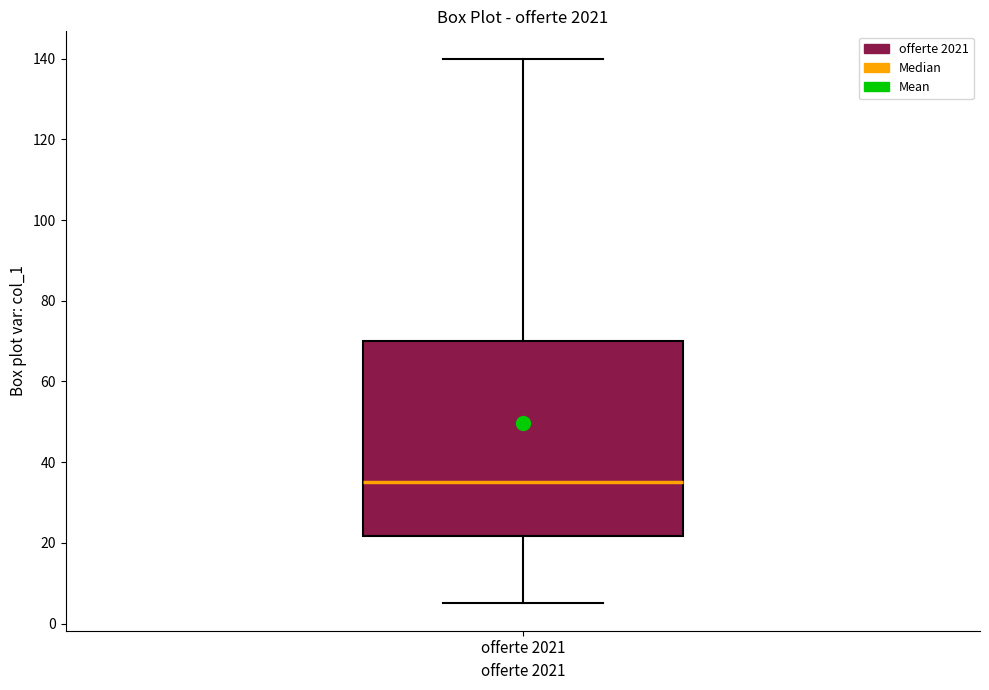

Transcribe this box plot: give where the median line is, the range the box spans, and where the two whiskers end, as read against the y-axis. The values are not printed on the chart, so give them approximately, as read against the axis.

median 36, box 22 to 70, whiskers 6 to 140